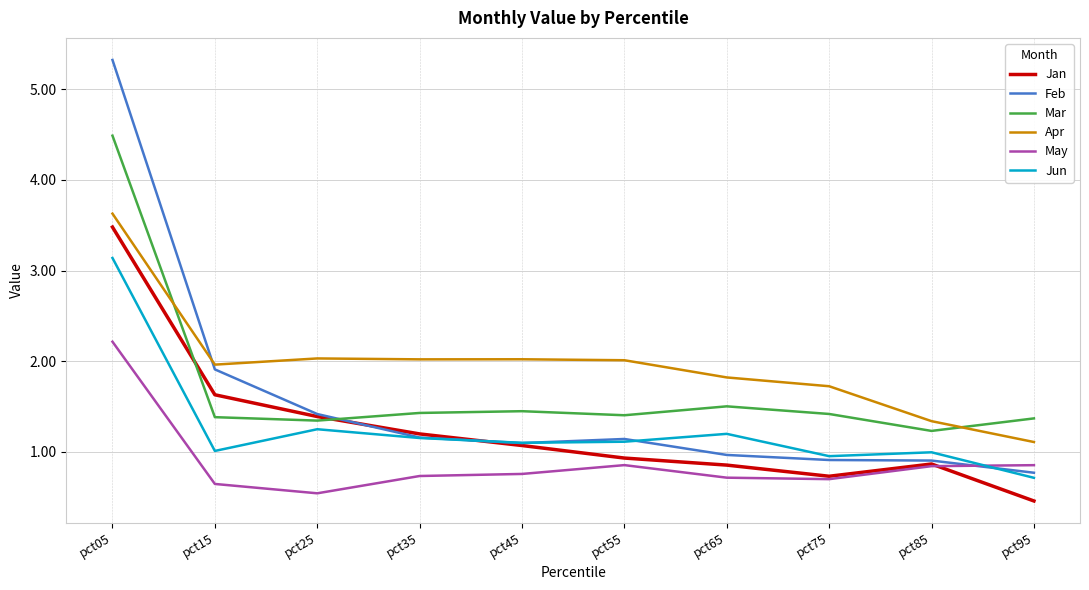

Which series has the widest spread of values?

Feb